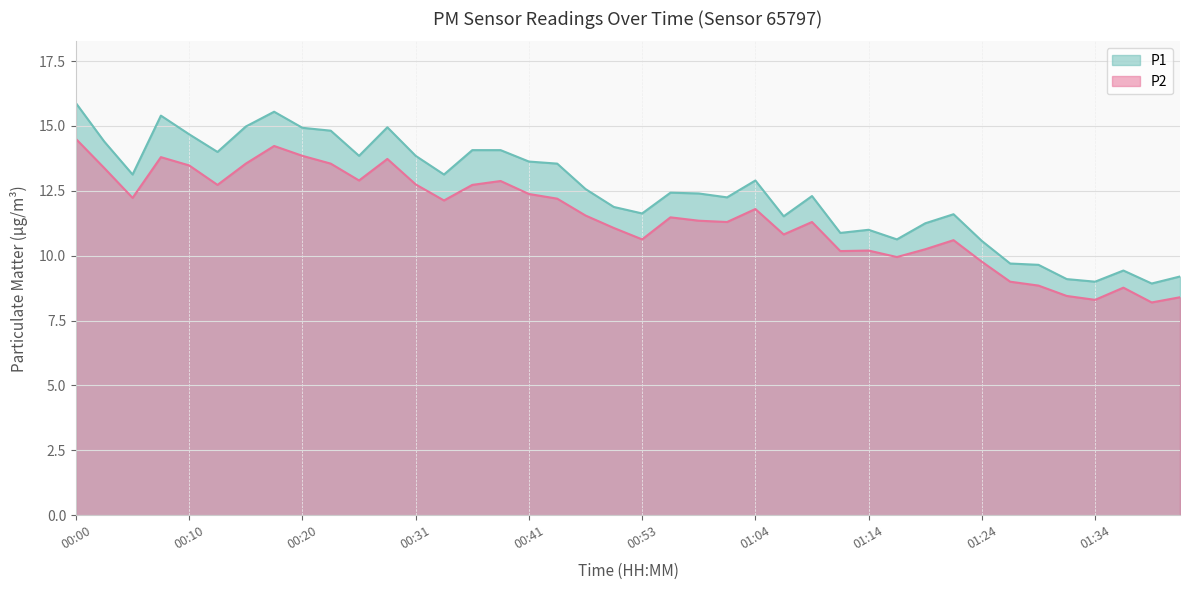

True or false: P1 has more than 2 points higher than both neighbors.

True